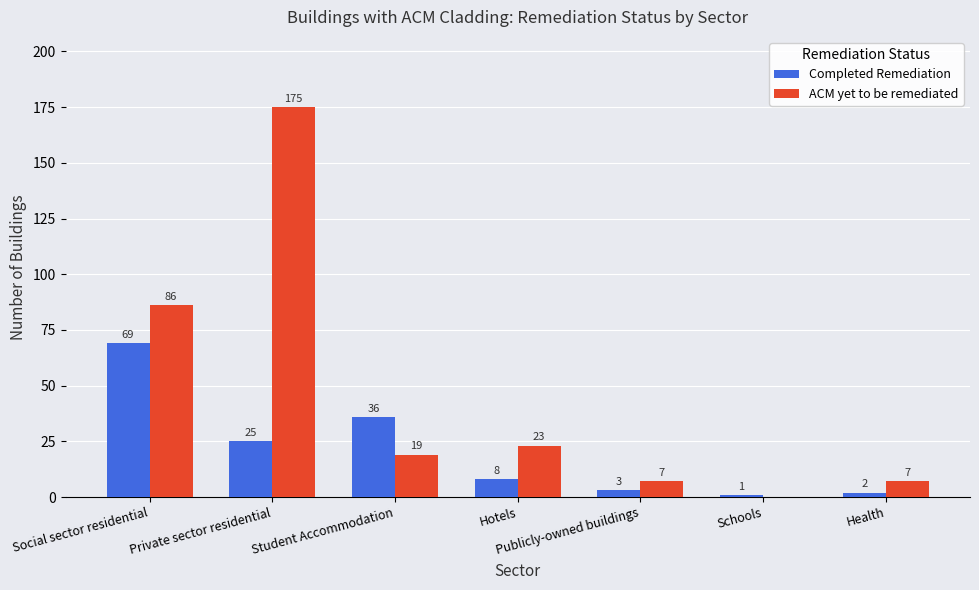

Is the value of ACM yet to be remediated at Hotels greater than the value of Completed Remediation at Health?

Yes